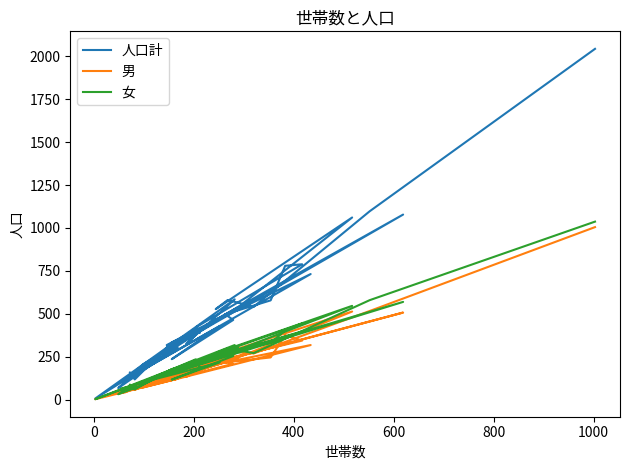

Is the value of 人口計 at 23 greater than the value of 男 at 0?

Yes